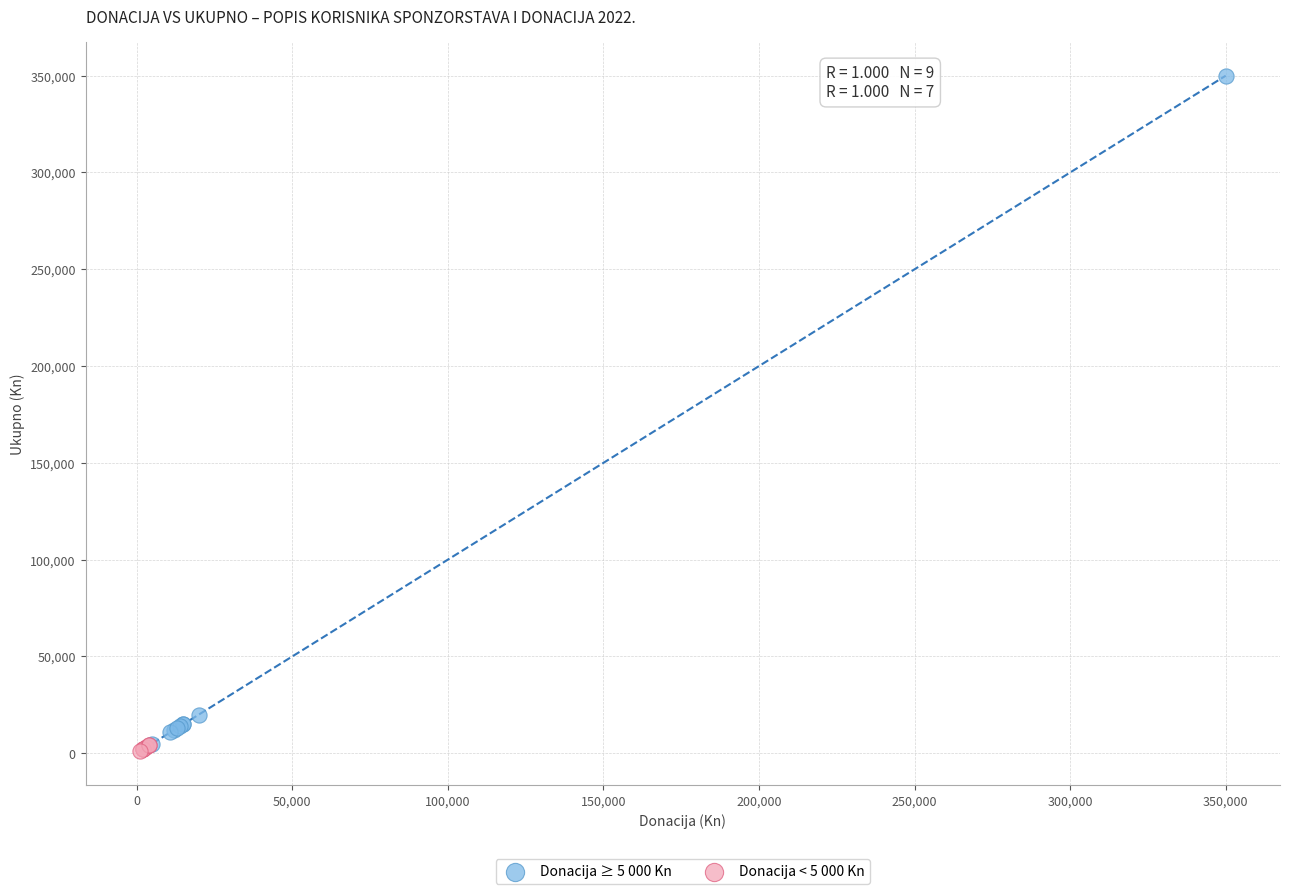

Which series reaches the maximum Y coordinate?

Donacija ≥ 5 000 Kn